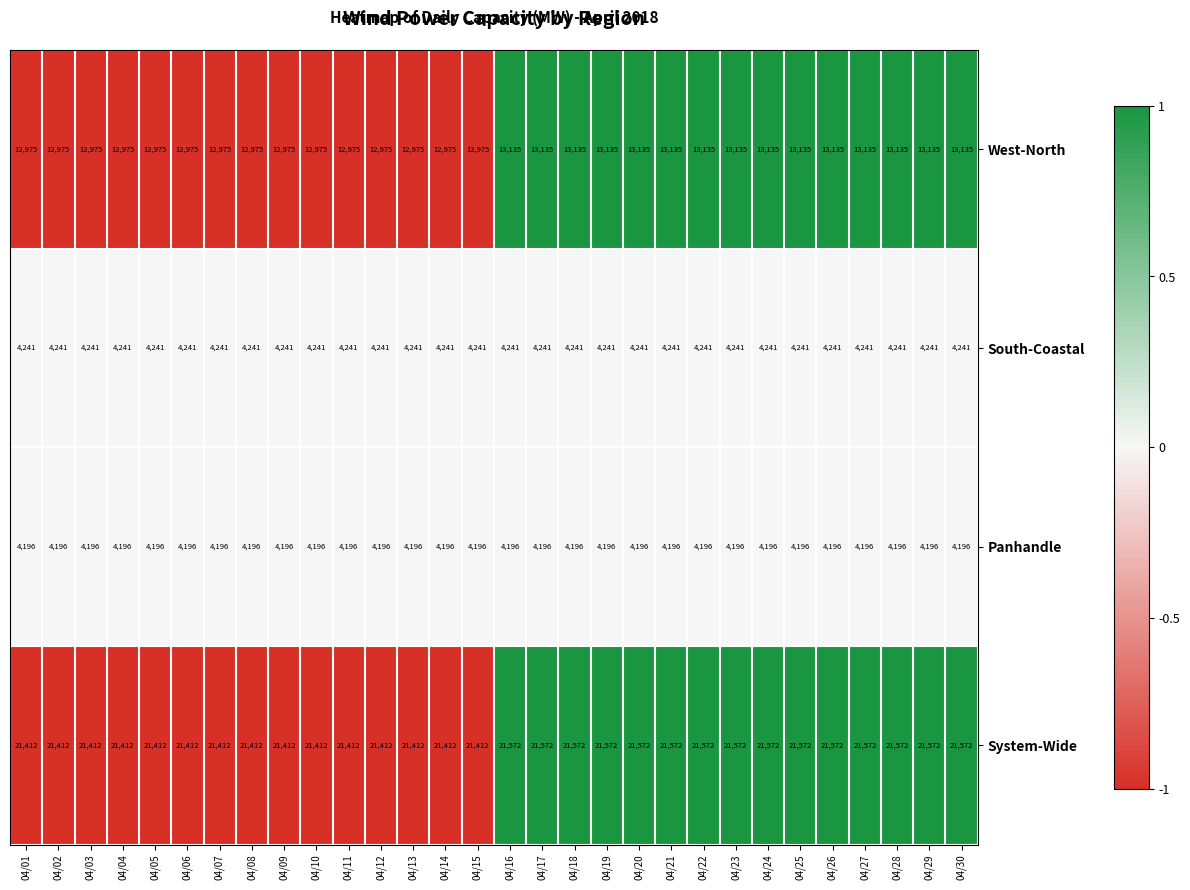

How many series are shown in this chart?

4